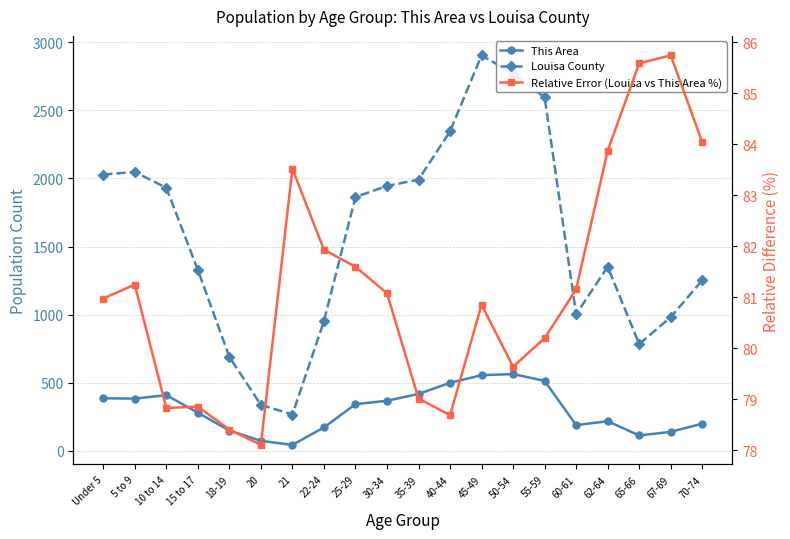

True or false: Louisa County and Relative Error (Louisa vs This Area %) cross at least once.

False